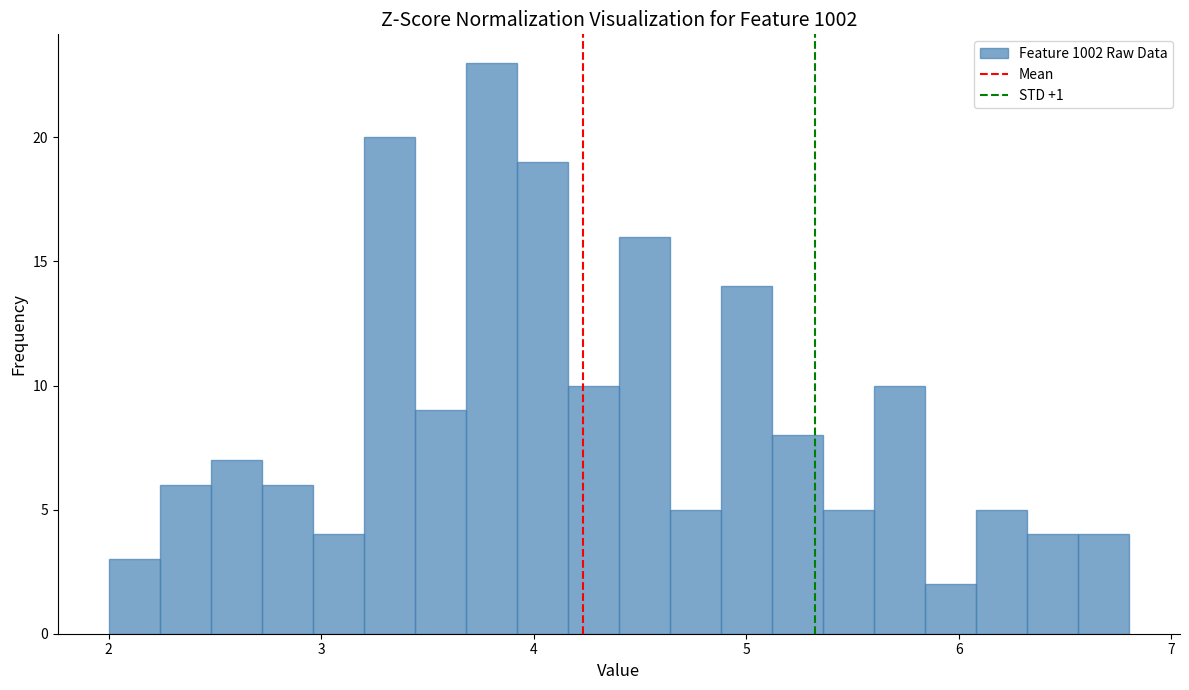

Read against the x-axis, roughly where is the centre of the tallest bar?

3.8